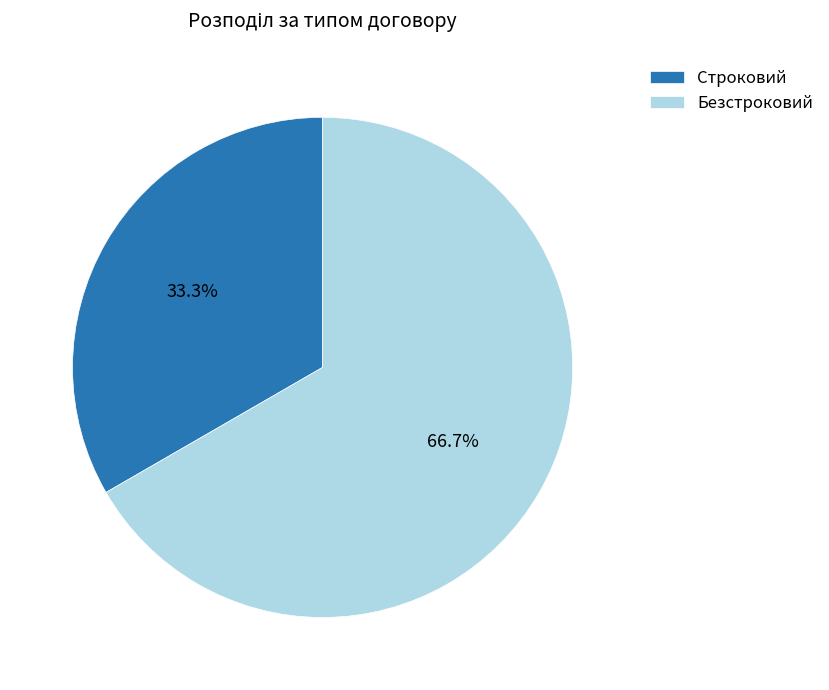

Approximately how many times larger is the value at Безстроковий compared to Строковий?

2.0